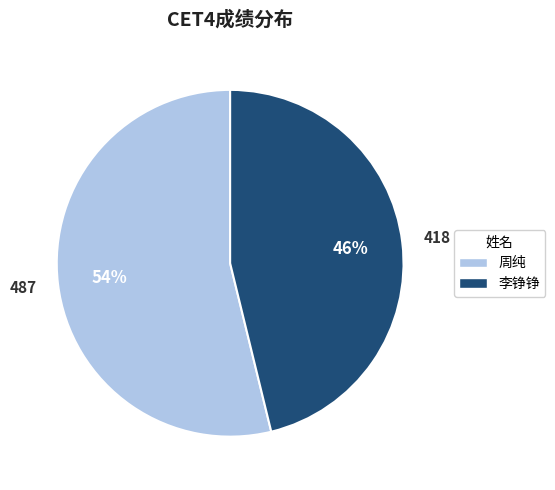

Between 李铮铮 and 周纯, which is larger?

周纯